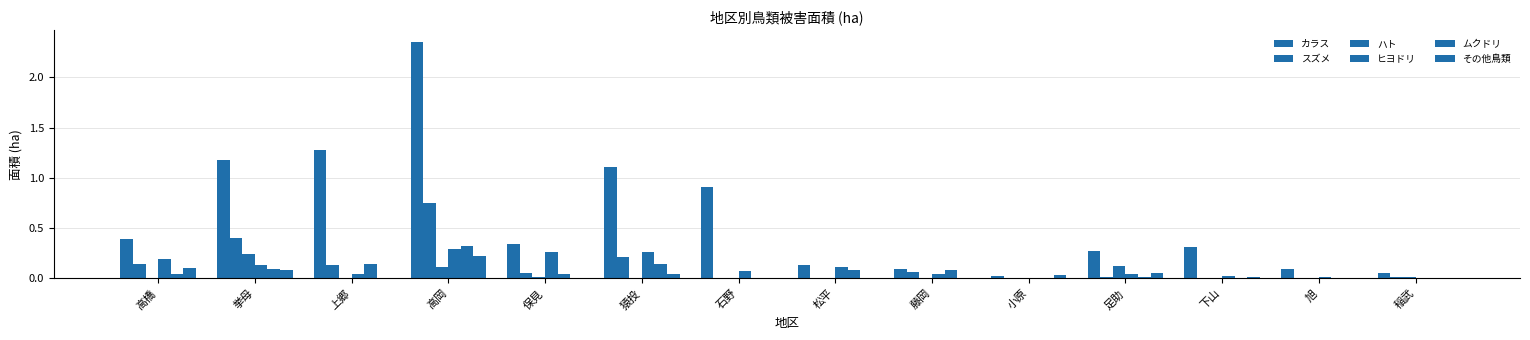

List the labels in order of スズメ value, smallest first.

石野, 松平, 小原, 下山, 旭, 足助, 稲武, 保見, 藤岡, 上郷, 高橋, 猿投, 挙母, 高岡